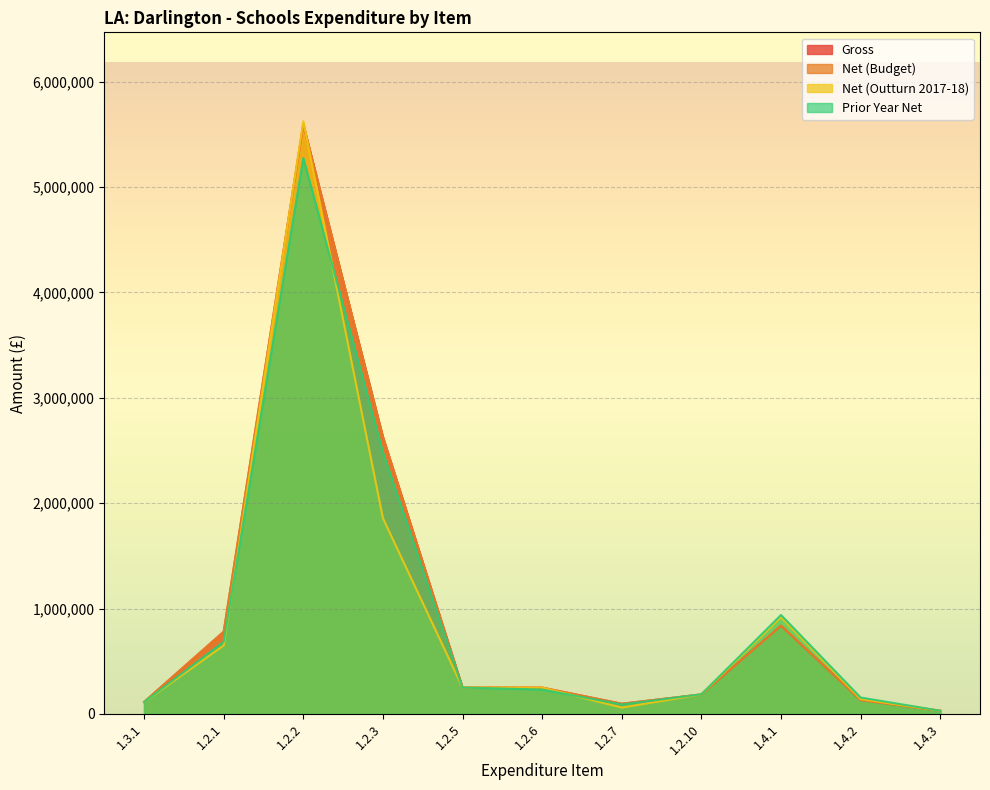

At which label is Net (Outturn 2017-18) closest to 2827168?

1.2.3